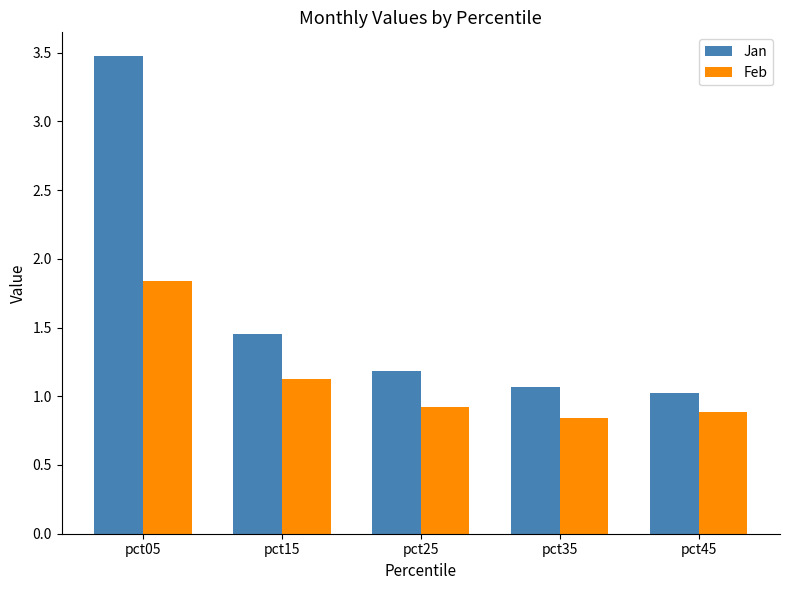

Which label corresponds to the largest value in the chart?

pct05